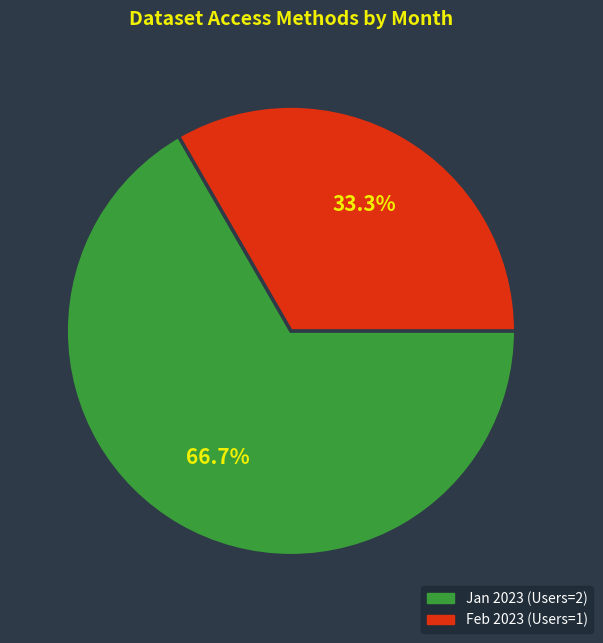

Is Feb 2023 (Users=1) the majority of the pie?

No